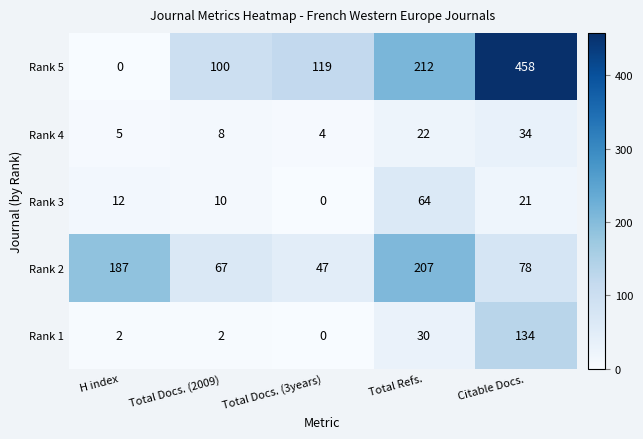

What is the total value across all series at Total Docs. (2009)?

187